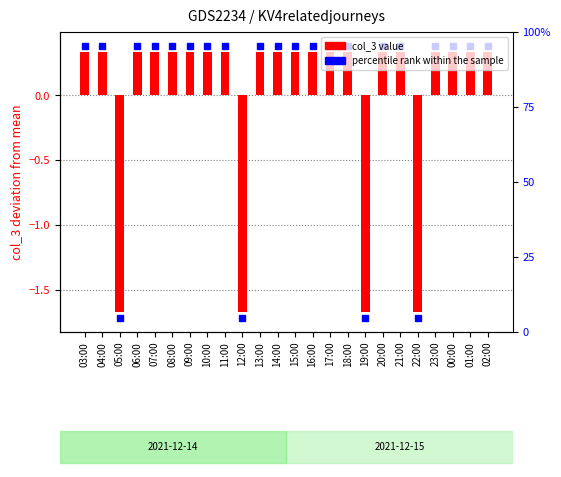

Rank the categories by value from highest to lowest.

03:00, 04:00, 06:00, 07:00, 08:00, 09:00, 10:00, 11:00, 13:00, 14:00, 15:00, 16:00, 17:00, 18:00, 20:00, 21:00, 23:00, 00:00, 01:00, 02:00, 05:00, 12:00, 19:00, 22:00